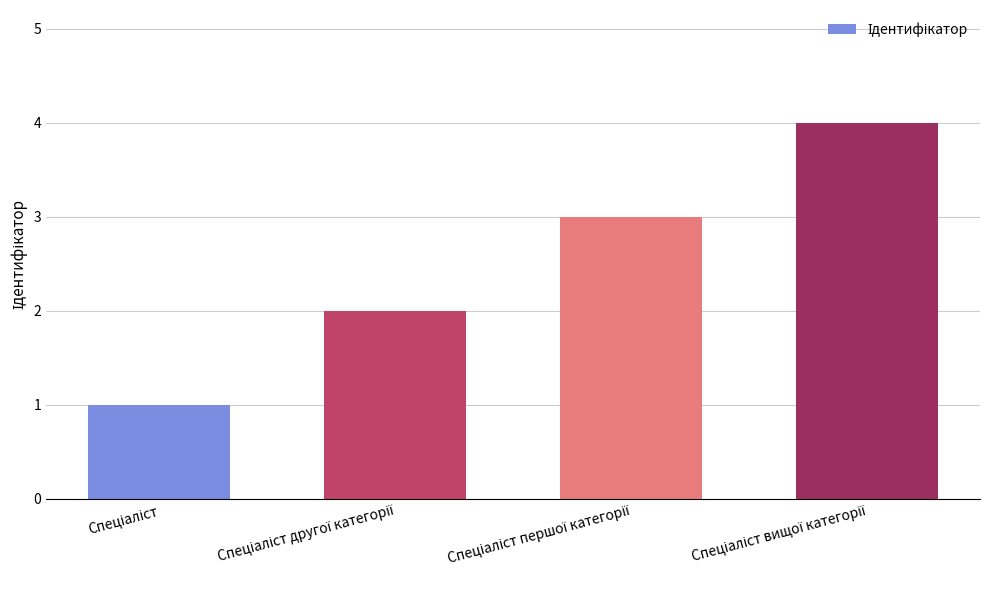

What is the greatest value displayed?

4